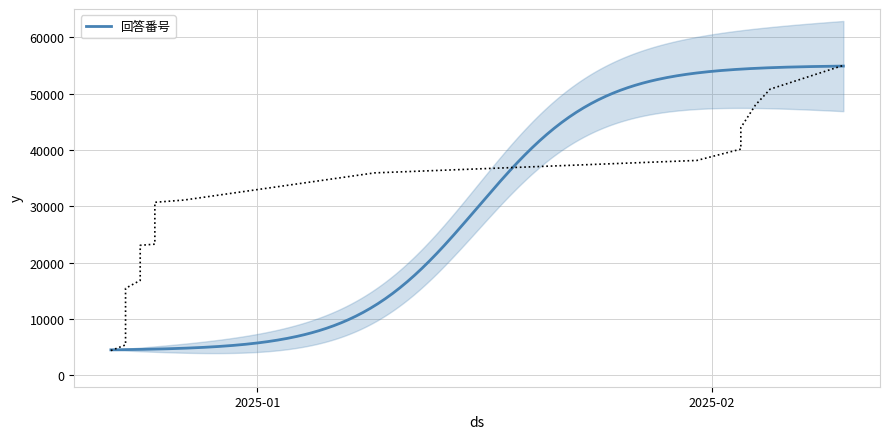

True or false: the data shows 30020.3 at 4.

False